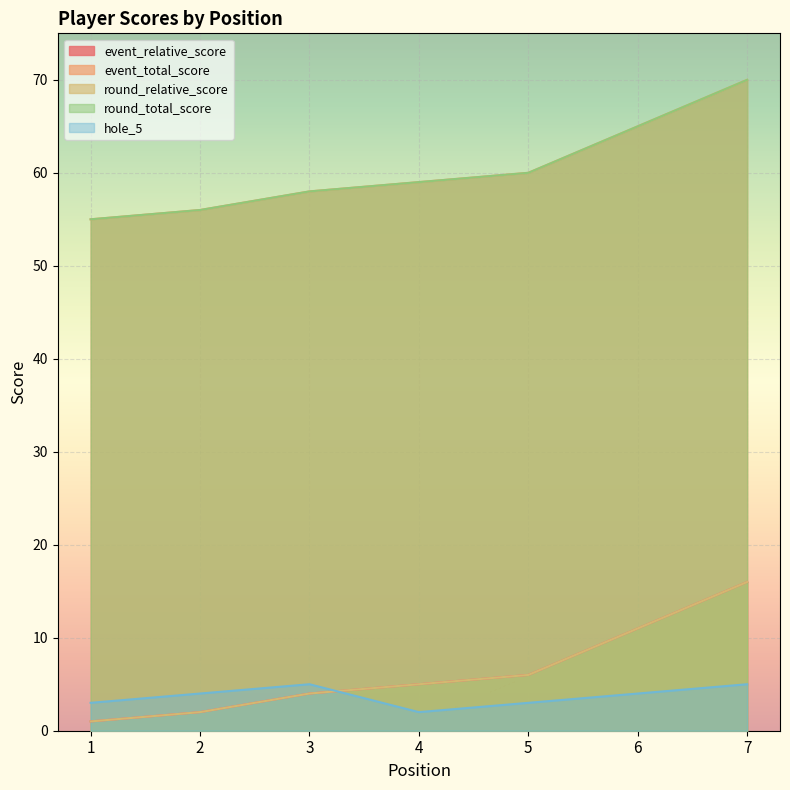

Reading right to left, list all the values displayed in this chart.

event_relative_score: 7=16	6=11	5=6	4=5	3=4	2=2	1=1
event_total_score: 7=70	6=65	5=60	4=59	3=58	2=56	1=55
round_relative_score: 7=16	6=11	5=6	4=5	3=4	2=2	1=1
round_total_score: 7=70	6=65	5=60	4=59	3=58	2=56	1=55
hole_5: 7=5	6=4	5=3	4=2	3=5	2=4	1=3